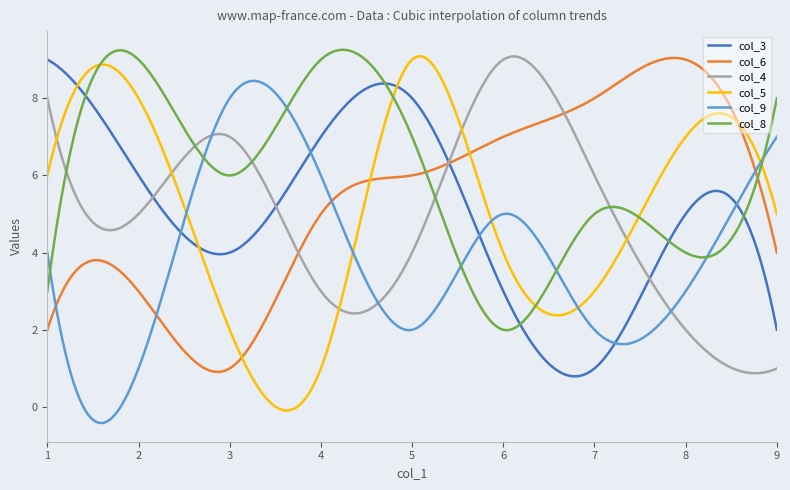

What is the minimum value shown in the chart?

-0.4